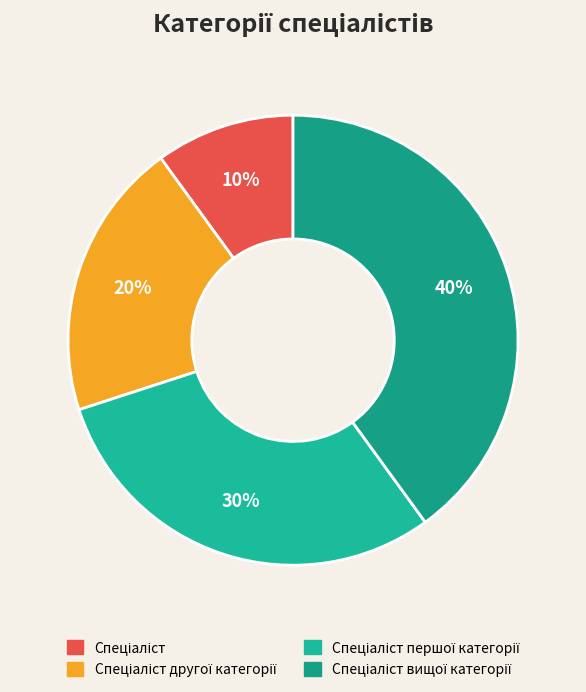

How many slices are in this pie chart?

4